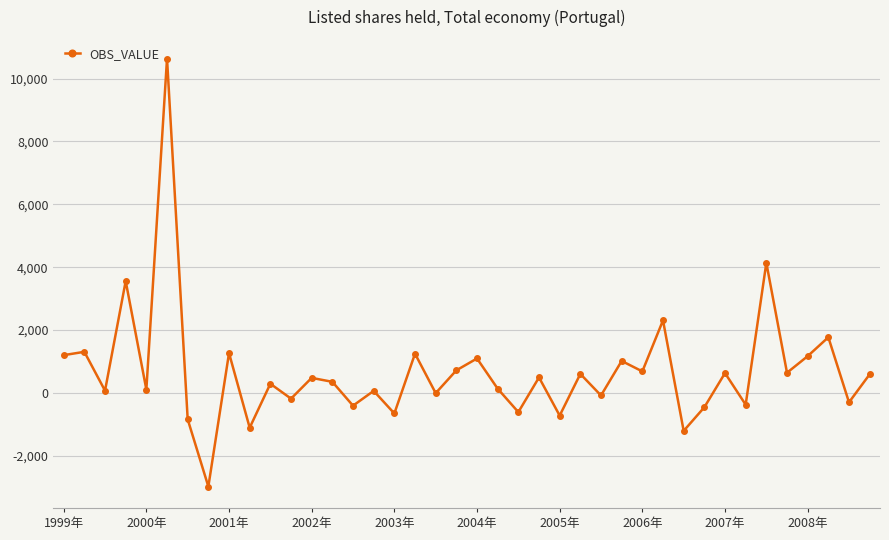

How many interior local valleys (lower than both neighbors) does the data have?

16